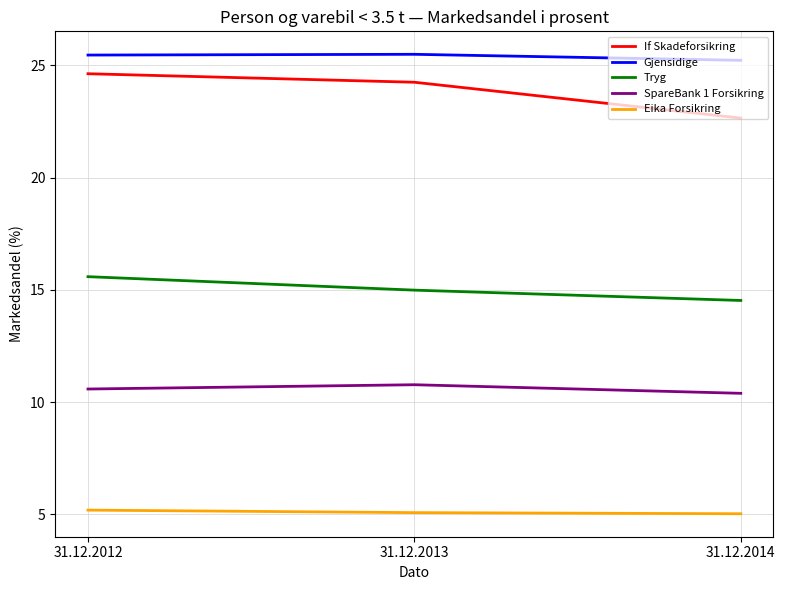

At how many categories does at least one series exceed 24?

3